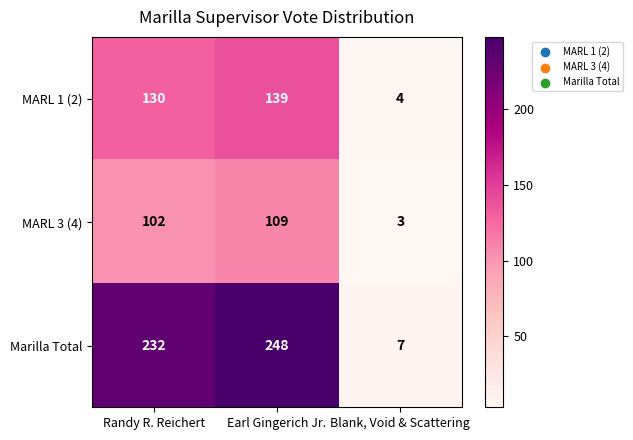

What is the difference between the highest and lowest values at Blank, Void & Scattering?

4